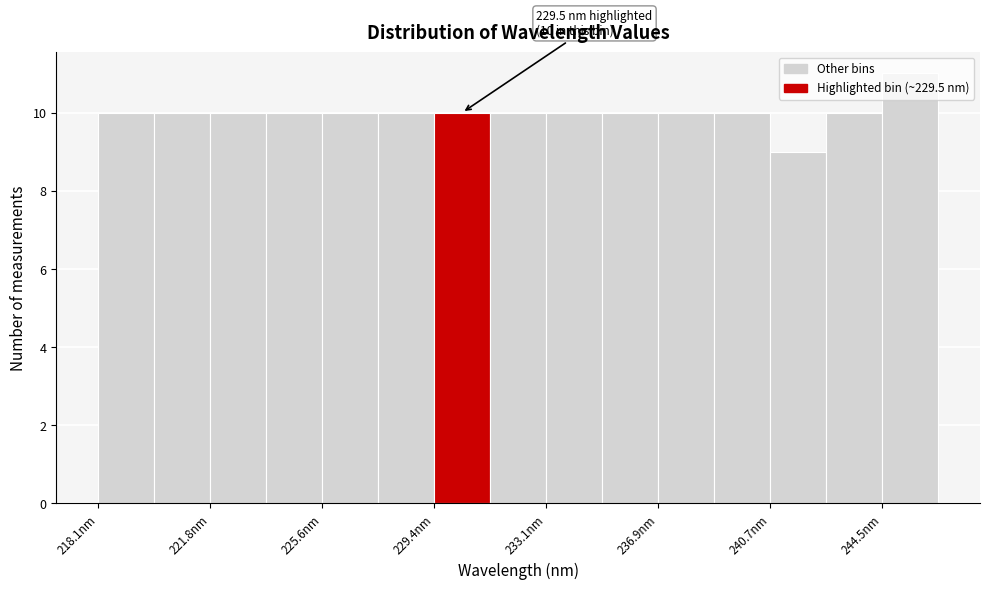

Around what value on the x-axis is the tallest bar? Give the approximate position of its centre, as read against the axis.

245.5